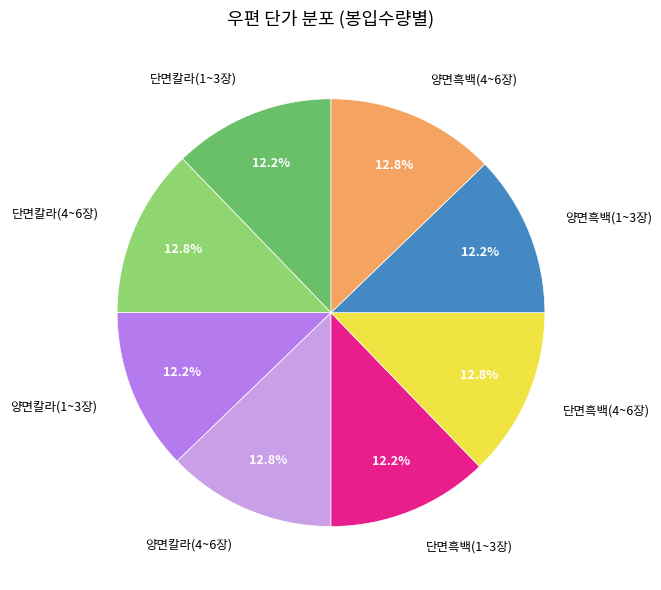

Does any single category account for the majority?

No